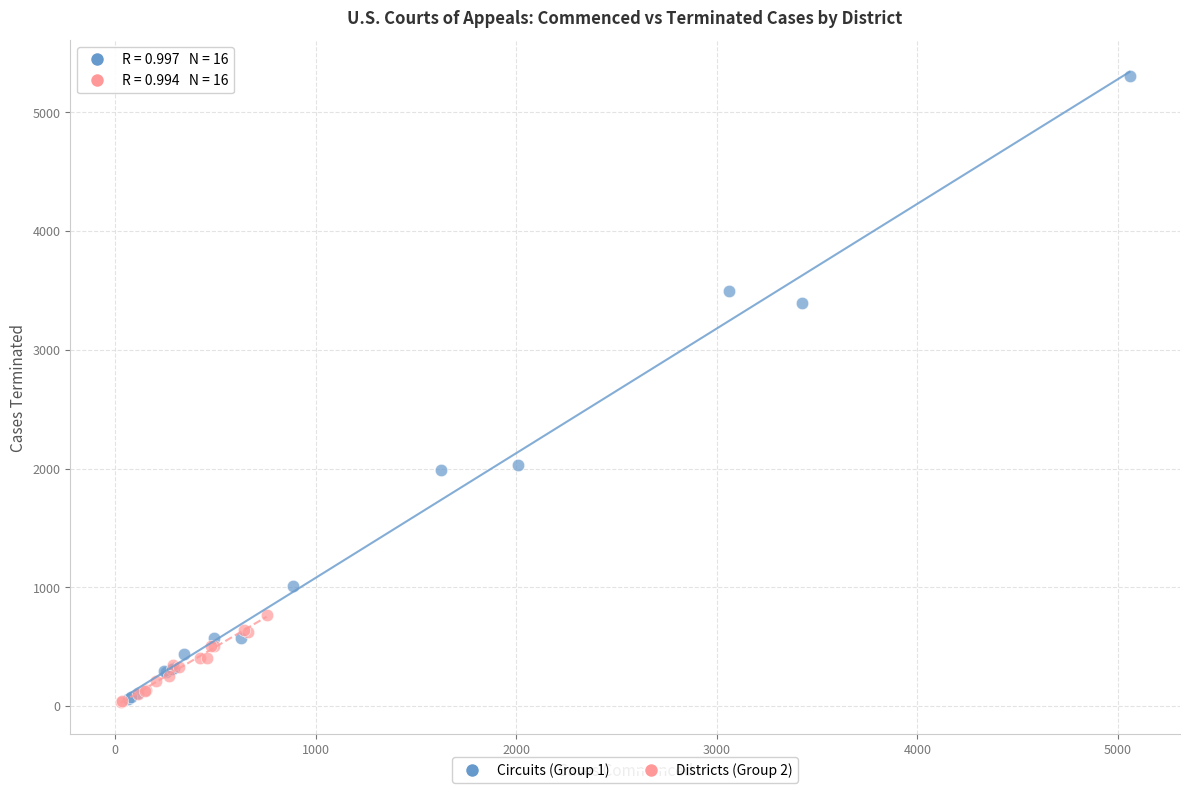

Which series has the widest spread of Y values?

Circuits (Group 1)